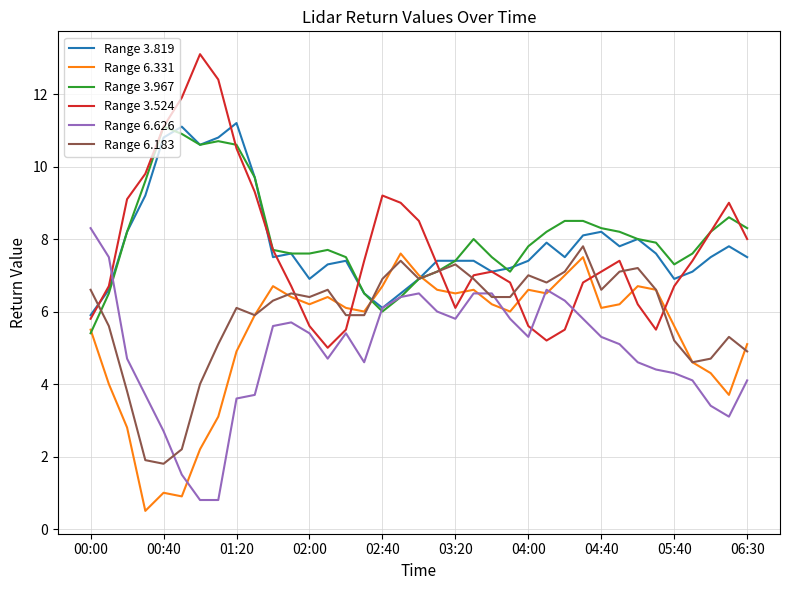

Reading left to right, transcribe all the data shown in this chart.

Range 3.819: 5.9	6.6	8.2	9.2	10.8	11.1	10.6	10.8	11.2	9.7	7.5	7.6	6.9	7.3	7.4	6.5	6.1	6.5	6.9	7.4	7.4	7.4	7.1	7.2	7.4	7.9	7.5	8.1	8.2	7.8	8.0	7.6	6.9	7.1	7.5	7.8	7.5
Range 6.331: 5.5	4.0	2.8	0.5	1.0	0.9	2.2	3.1	4.9	5.9	6.7	6.4	6.2	6.4	6.1	6.0	6.7	7.6	7.0	6.6	6.5	6.6	6.2	6.0	6.6	6.5	7.0	7.5	6.1	6.2	6.7	6.6	5.6	4.6	4.3	3.7	5.1
Range 3.967: 5.4	6.5	8.2	9.6	11.1	10.9	10.6	10.7	10.6	9.7	7.7	7.6	7.6	7.7	7.5	6.5	6.0	6.4	6.9	7.1	7.4	8.0	7.5	7.1	7.8	8.2	8.5	8.5	8.3	8.2	8.0	7.9	7.3	7.6	8.2	8.6	8.3
Range 3.524: 5.8	6.7	9.1	9.8	11.1	11.9	13.1	12.4	10.5	9.3	7.7	6.7	5.6	5.0	5.5	7.4	9.2	9.0	8.5	7.3	6.1	7.0	7.1	6.8	5.6	5.2	5.5	6.8	7.1	7.4	6.2	5.5	6.7	7.4	8.2	9.0	8.0
Range 6.626: 8.3	7.5	4.7	3.7	2.7	1.5	0.8	0.8	3.6	3.7	5.6	5.7	5.4	4.7	5.4	4.6	6.1	6.4	6.5	6.0	5.8	6.5	6.5	5.8	5.3	6.6	6.3	5.8	5.3	5.1	4.6	4.4	4.3	4.1	3.4	3.1	4.1
Range 6.183: 6.6	5.6	3.8	1.9	1.8	2.2	4.0	5.1	6.1	5.9	6.3	6.5	6.4	6.6	5.9	5.9	6.9	7.4	6.9	7.1	7.3	6.9	6.4	6.4	7.0	6.8	7.1	7.8	6.6	7.1	7.2	6.6	5.2	4.6	4.7	5.3	4.9